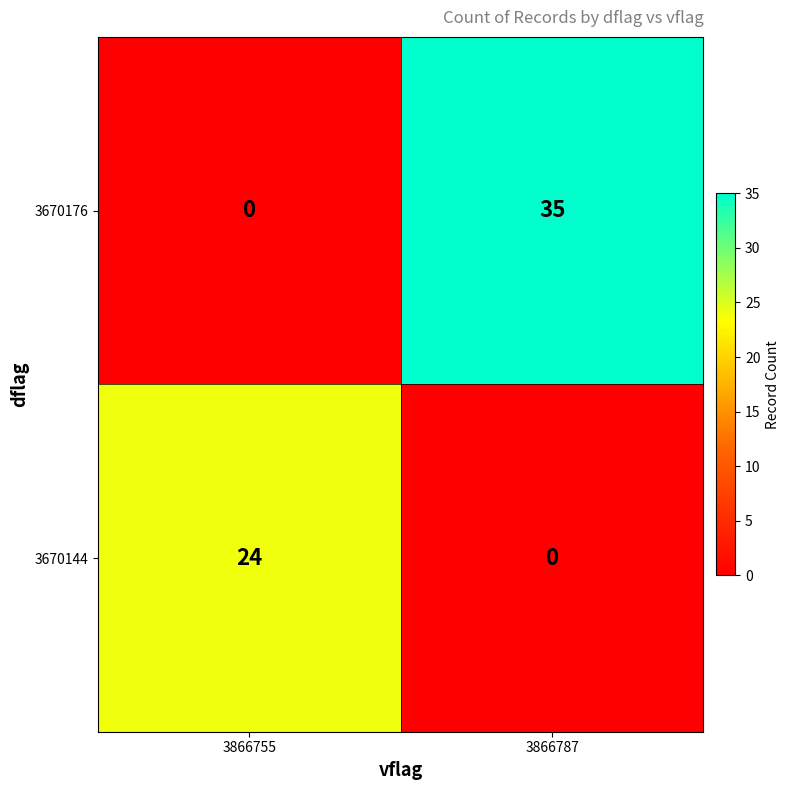

What is the difference between the maximum and minimum values in the 3670176 series?

35